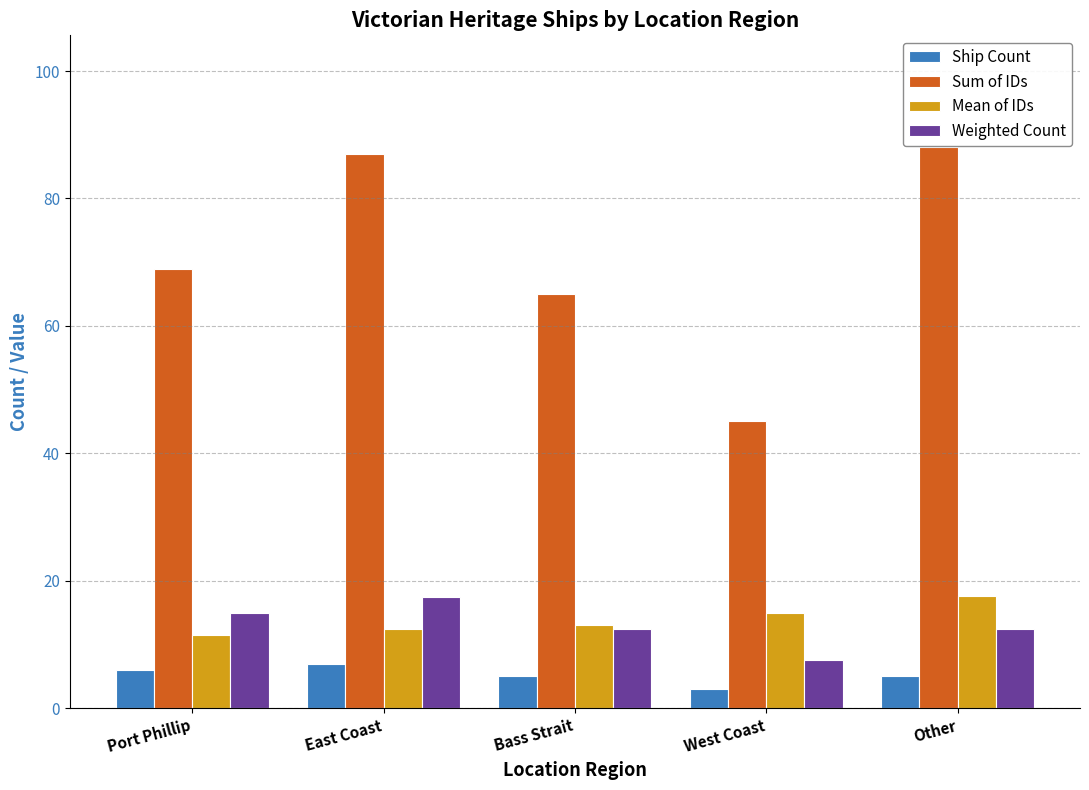

True or false: Ship Count has a value of 3.0 at West Coast.

True